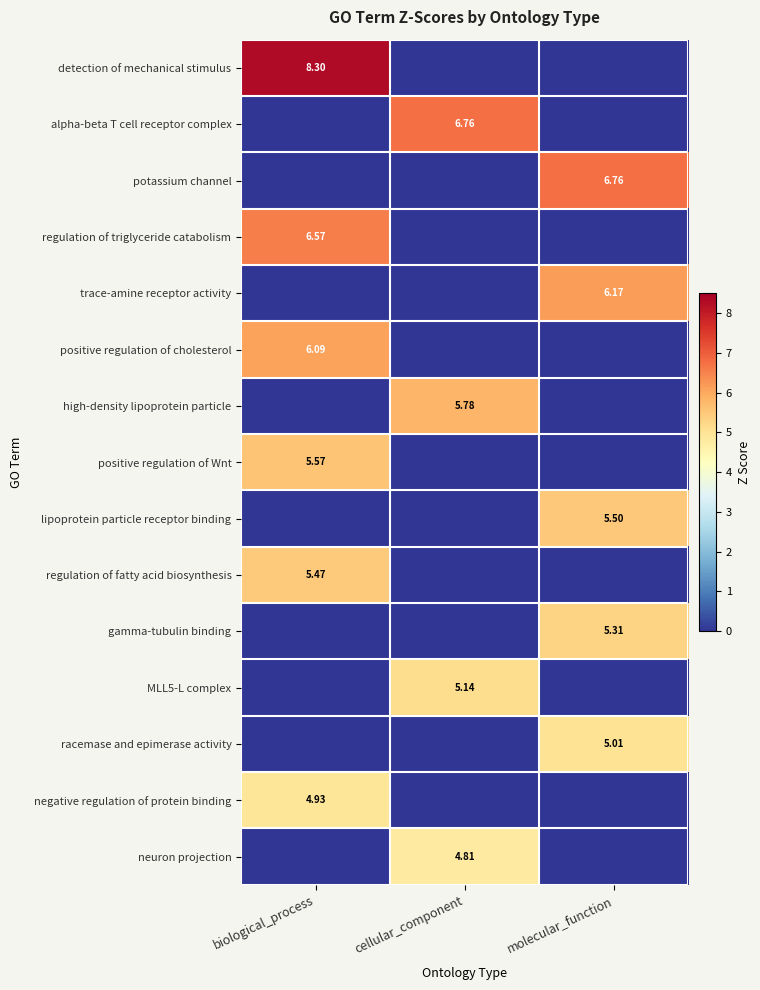

How many values in the positive regulation of cholesterol series exceed 0?

1